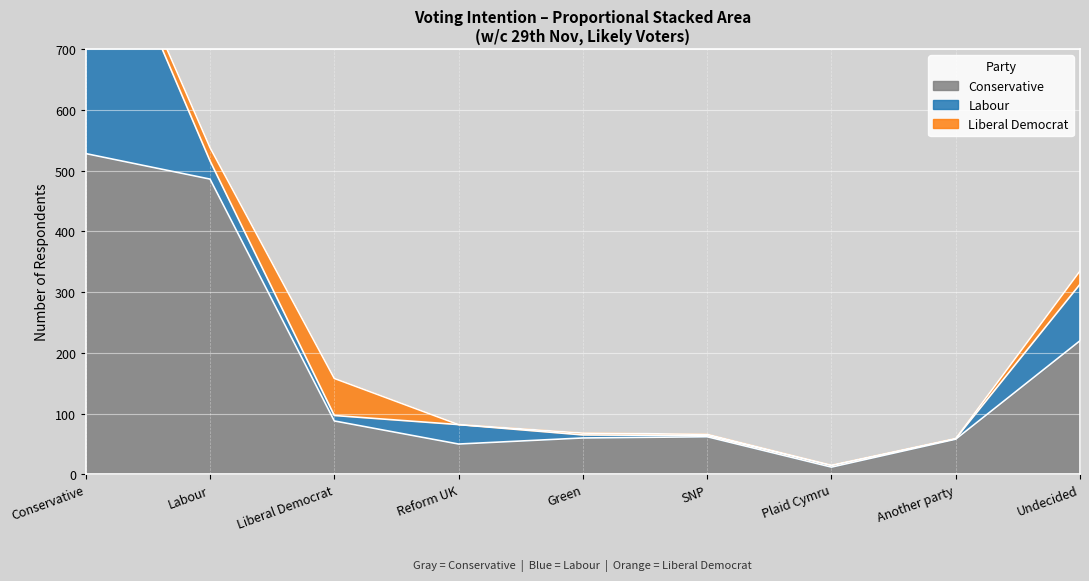

Where is Conservative nearest to the value 270?

Undecided